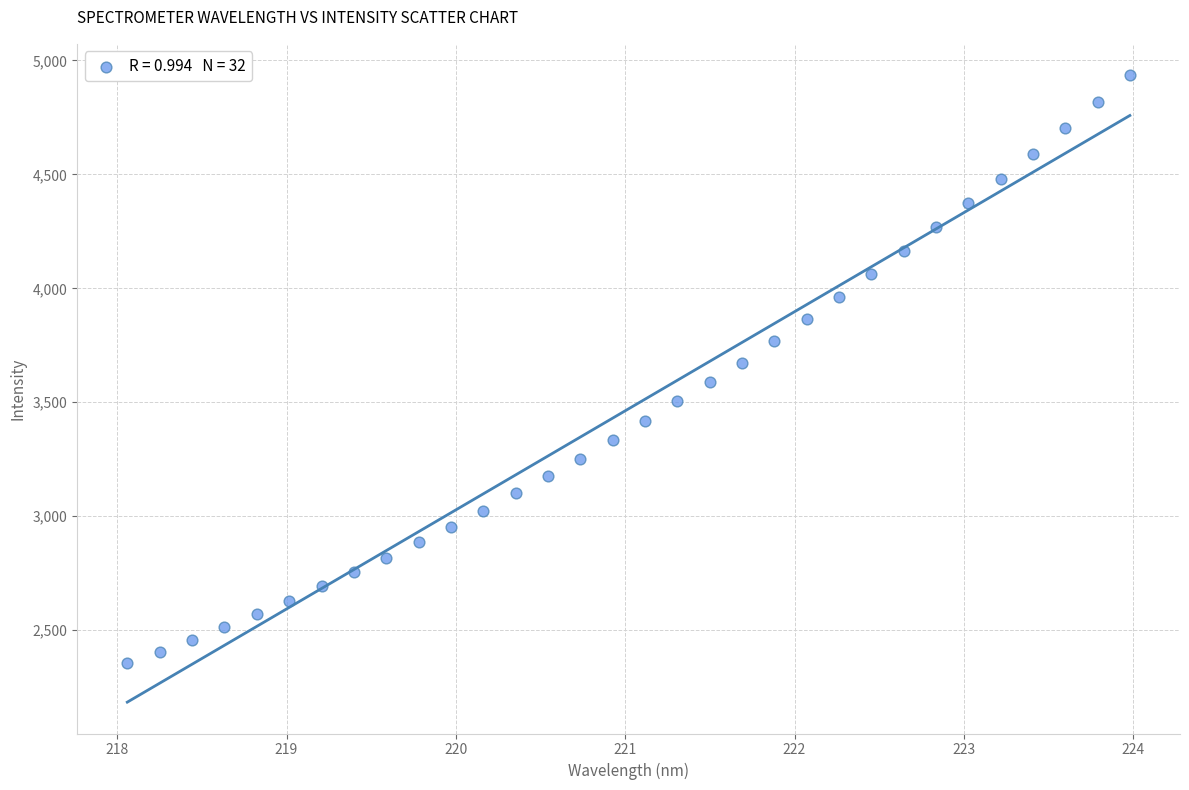

What is the range of Y values (max minus min)?

2579.9